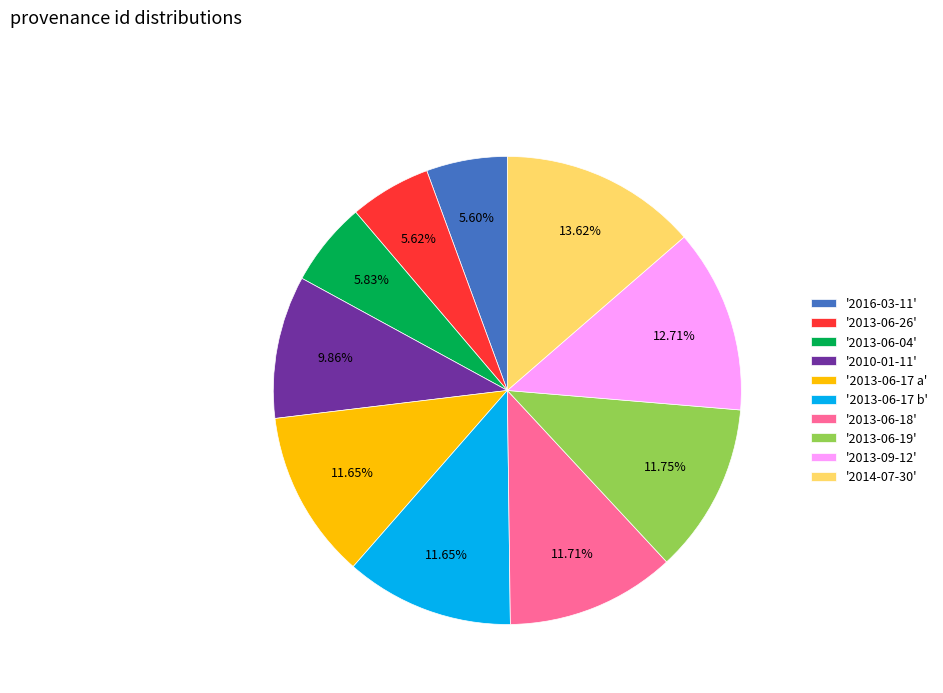

Count the number of slices in the pie.

10